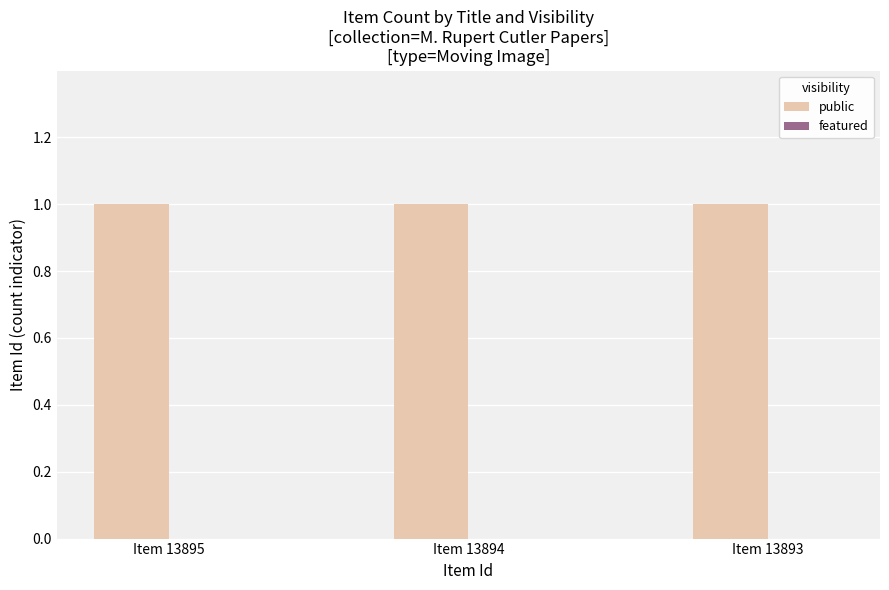

The public series shows 1 at Item 13893. True or false?

True